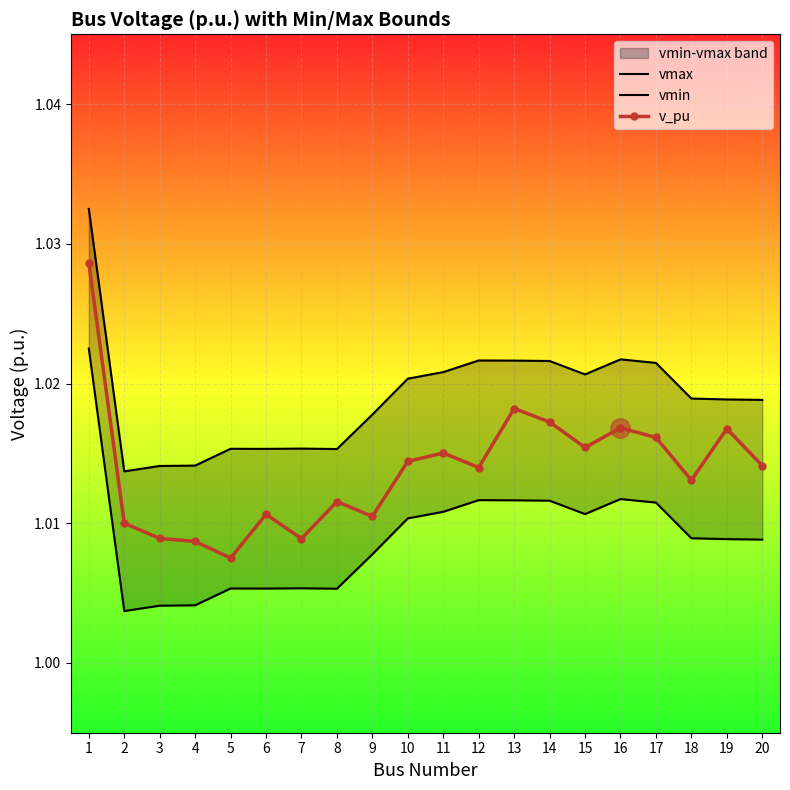

True or false: v_pu has a value of 0.5 at 10.

False